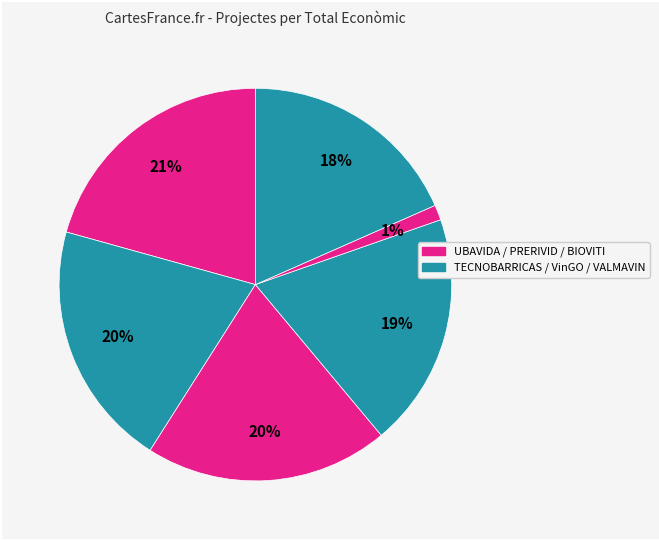

What is the largest slice in the pie chart?

UBAVIDA